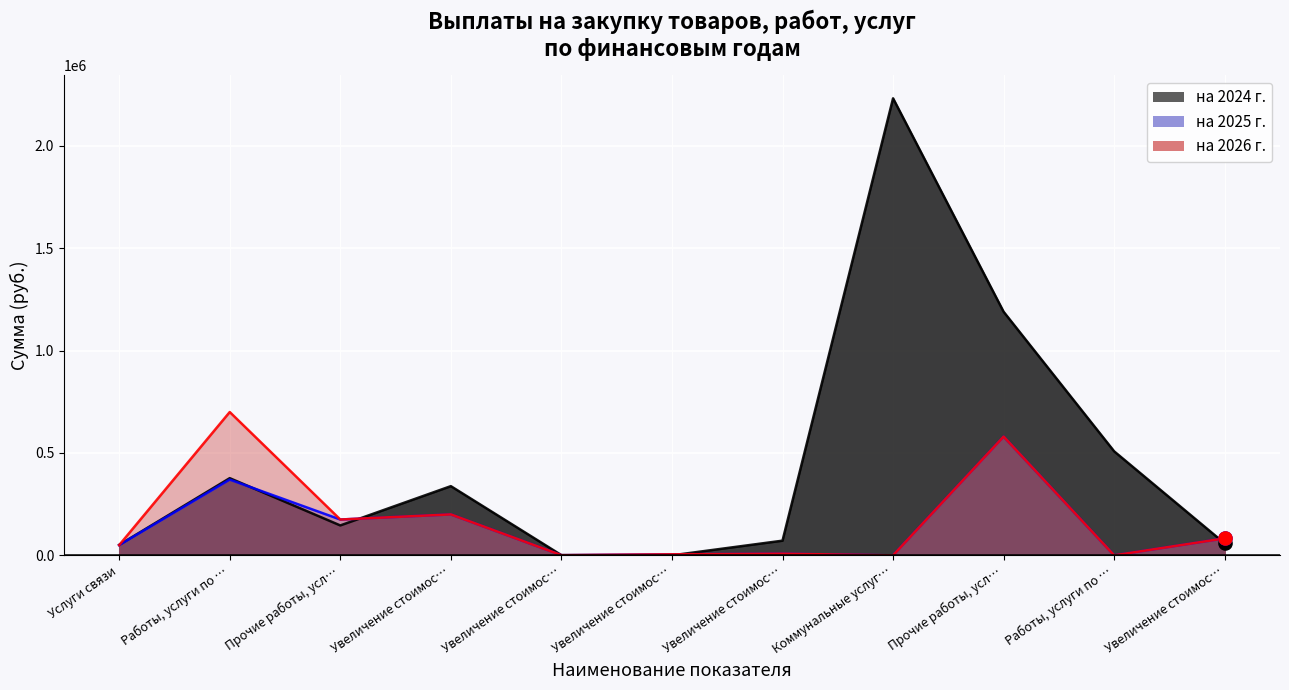

Which series contains the highest Y value?

на 2024 г.